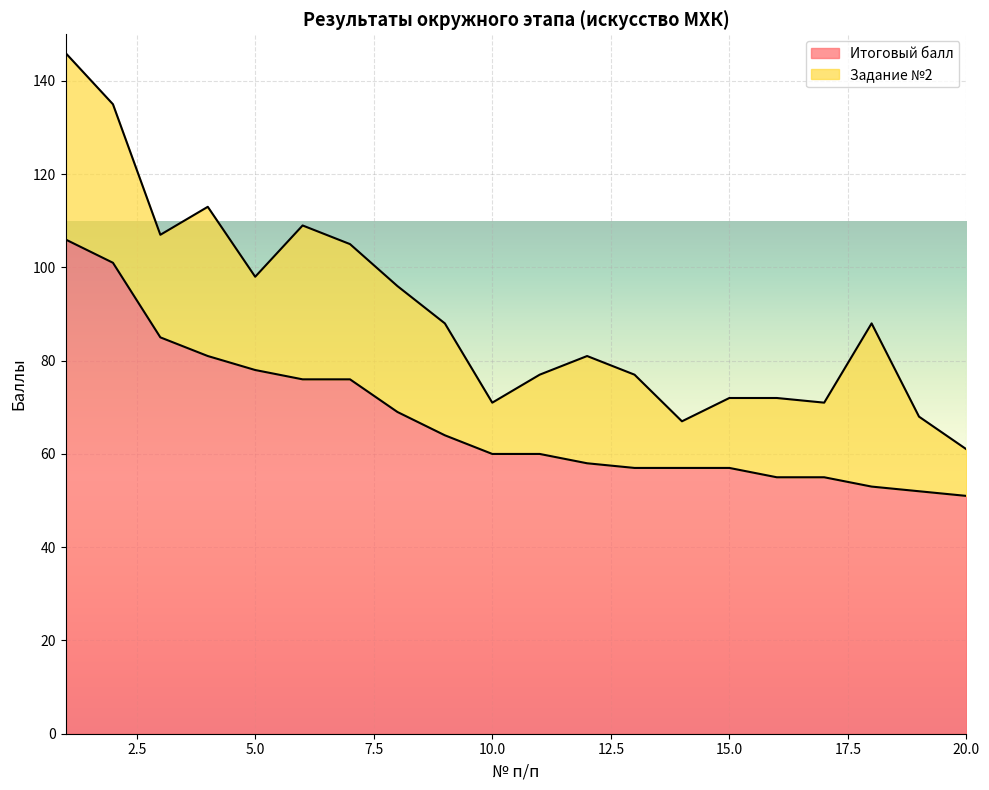

The value at 9 is 99. True or false?

False